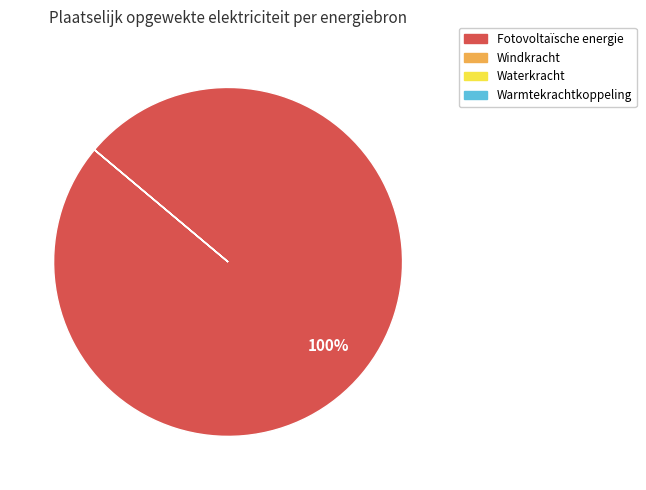

To the nearest percent, what is the average slice percentage?

25%